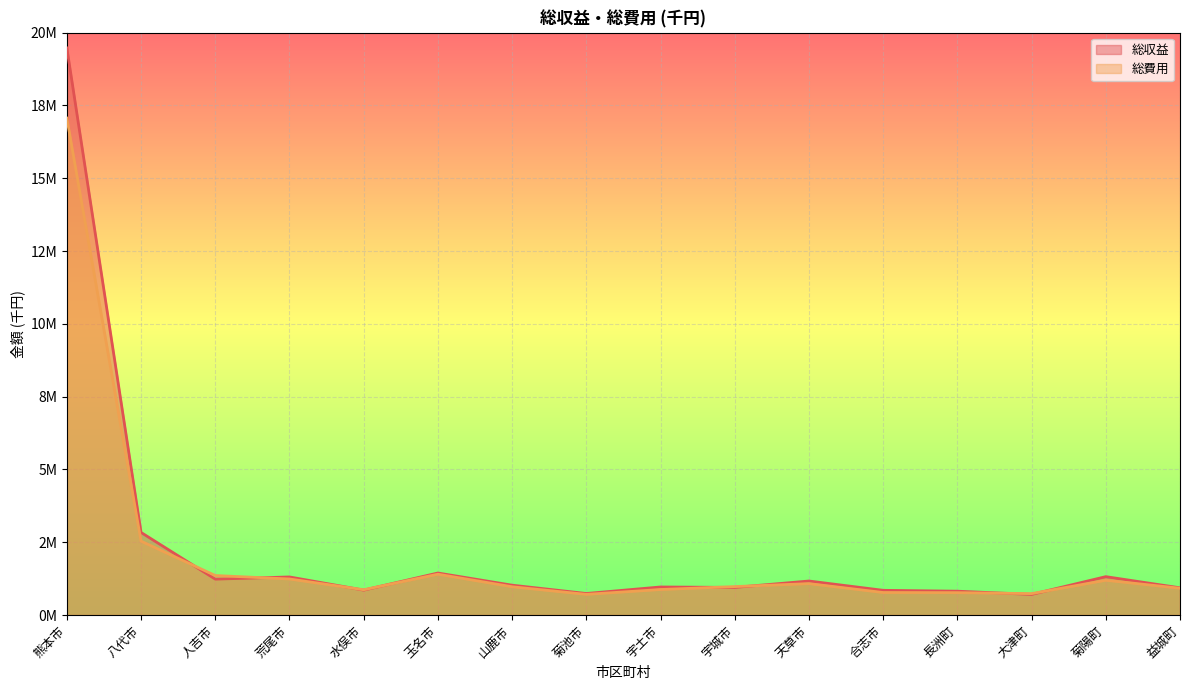

What is the label of the 6th point from the left?

玉名市